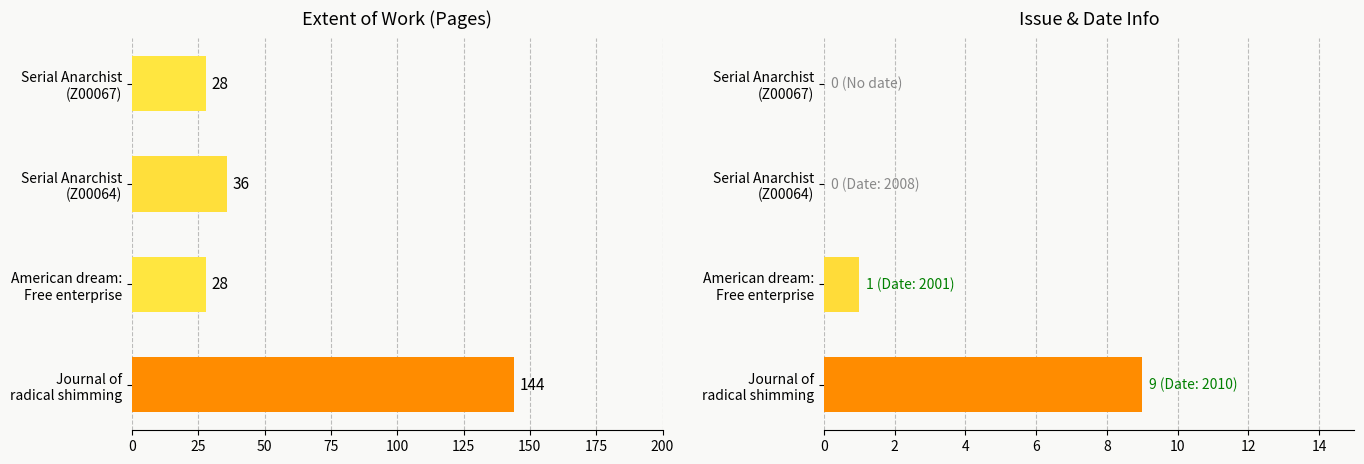

Which series has the widest spread of values?

Extent of Work (pages)